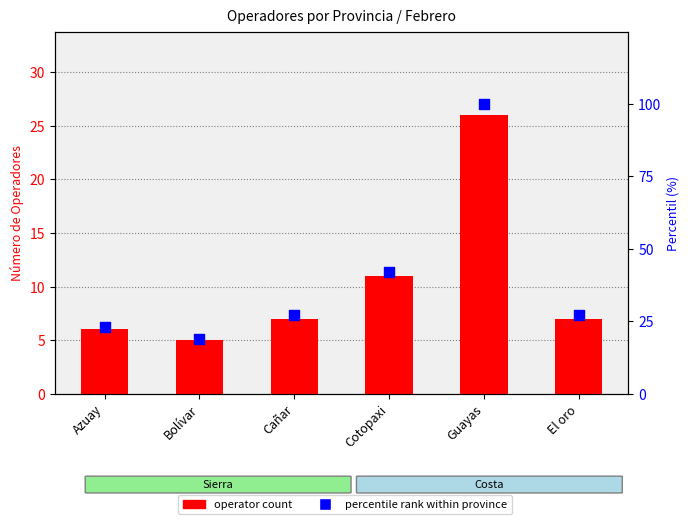

What is the total value across all series at Bolívar?

24